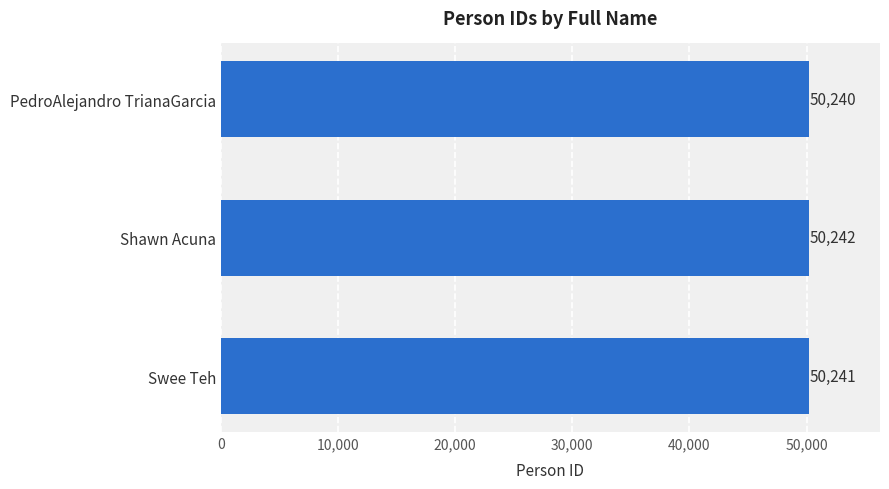

How many values are between 50240 and 50242?

3